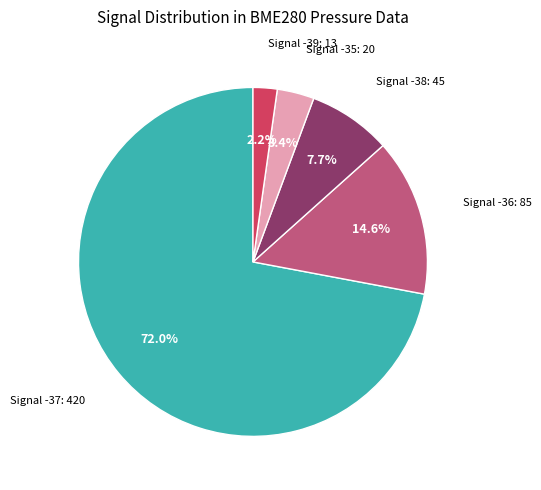

Count the number of slices in the pie.

5